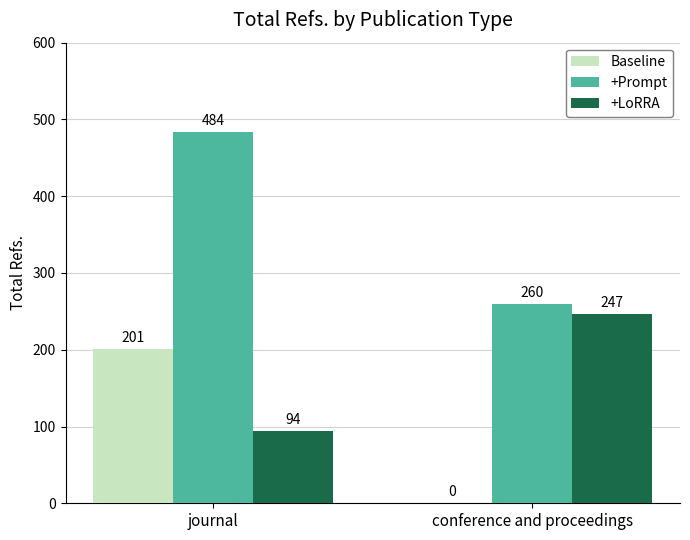

Which series has the largest range (max minus min)?

+Prompt